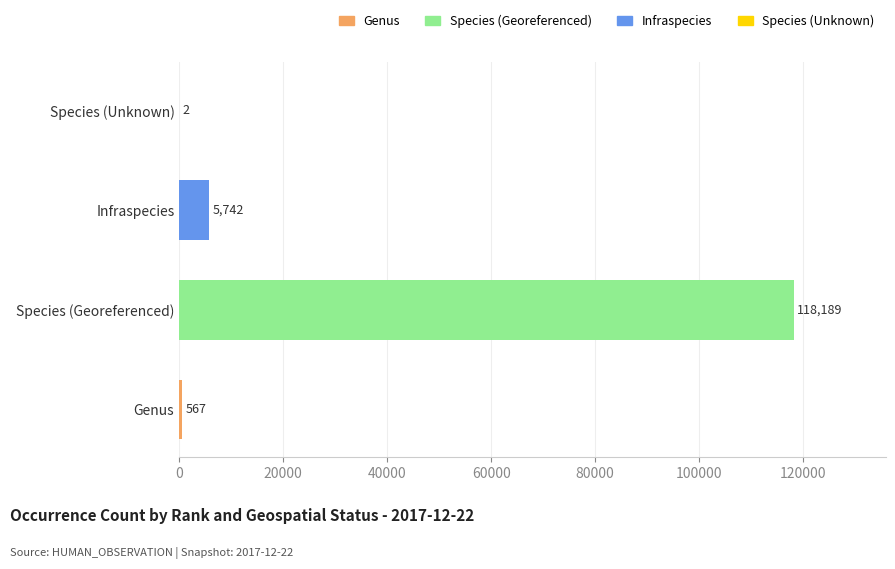

Between Species (Unknown) and Infraspecies, which is larger?

Infraspecies